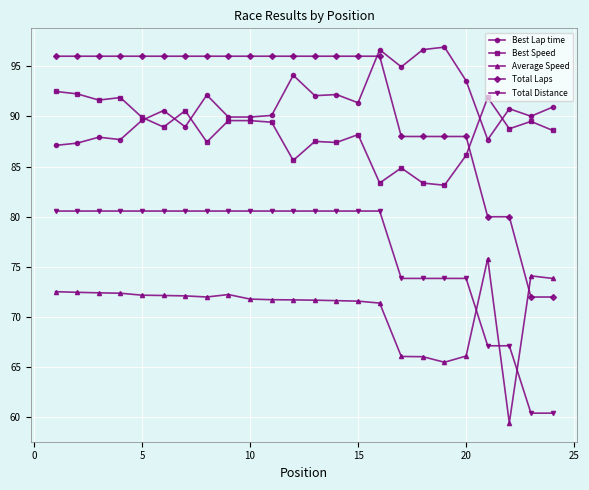

Which series has the widest spread of values?

Total Laps